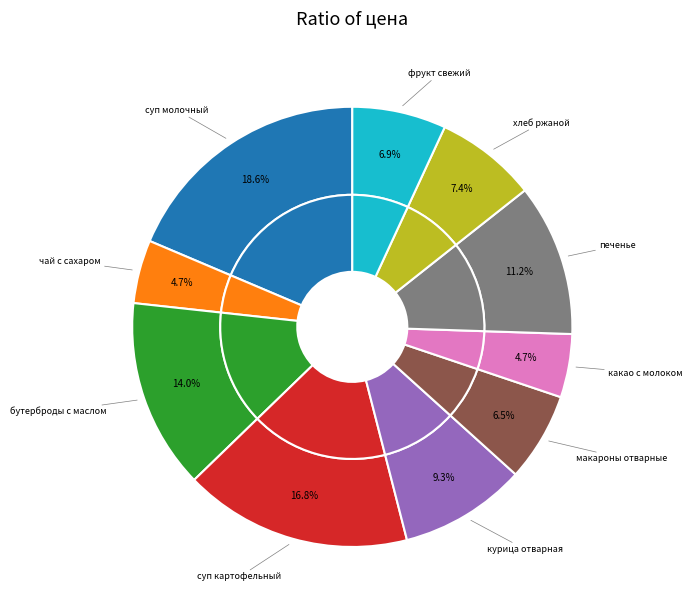

Does суп молочный с макаронными изделиями account for over 50% of the chart?

No